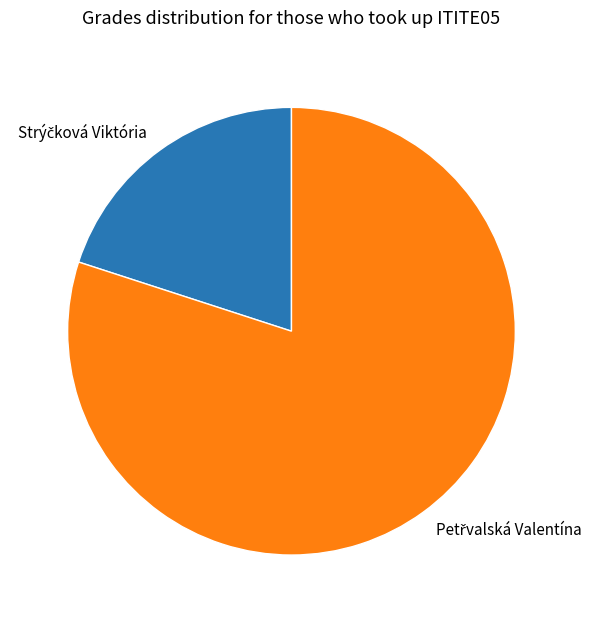

Does any single category account for the majority?

Yes